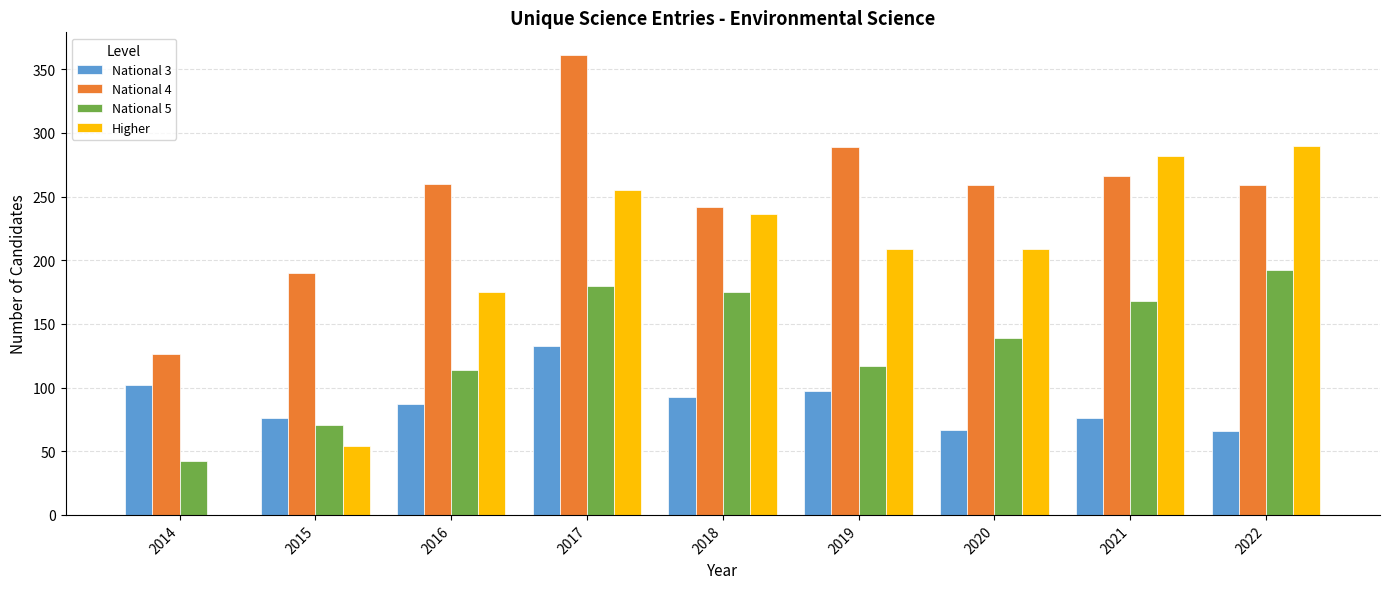

What is the sum of all National 4 values?

2252